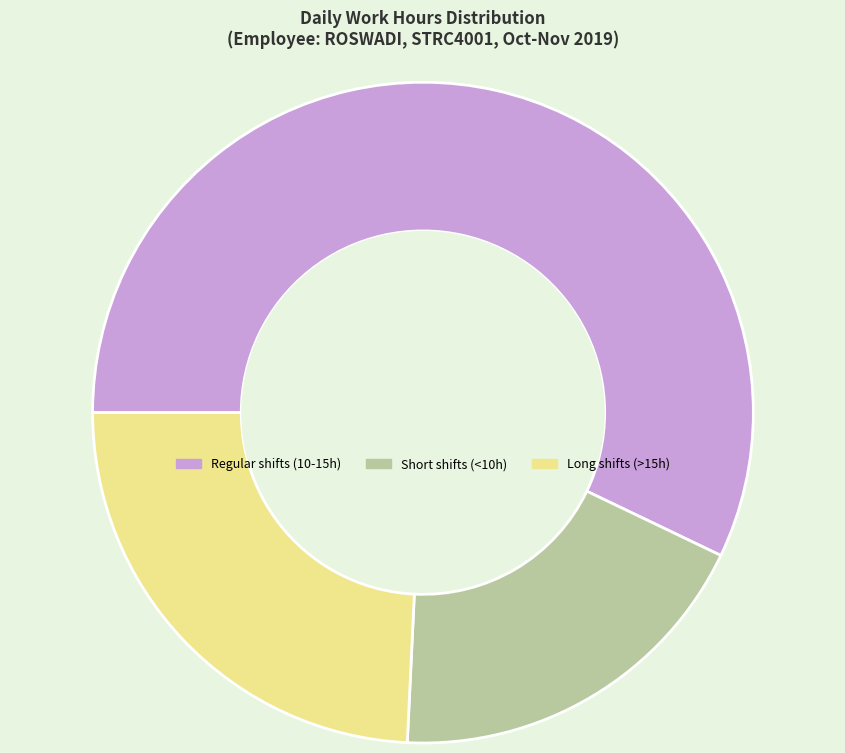

The Long shifts (>15h) slice represents 24% of the pie. True or false?

True